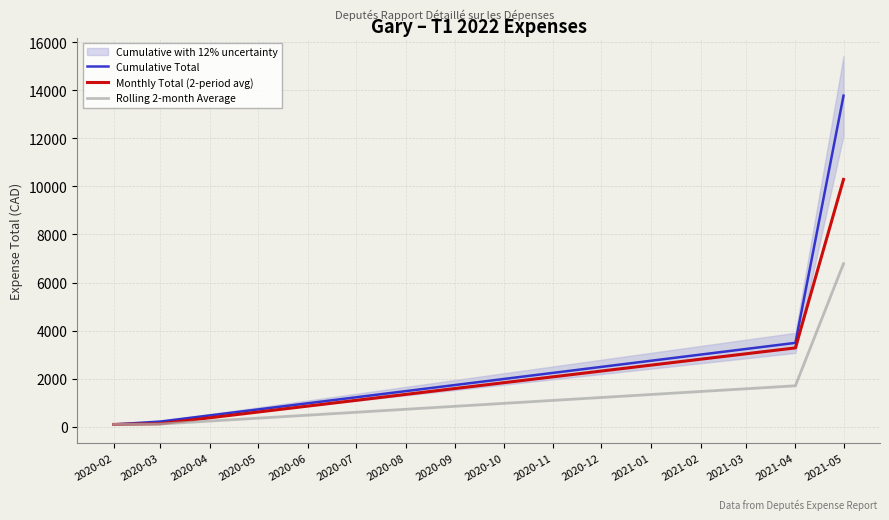

Where is Rolling 2-month Average nearest to the value 3437?

2021-04